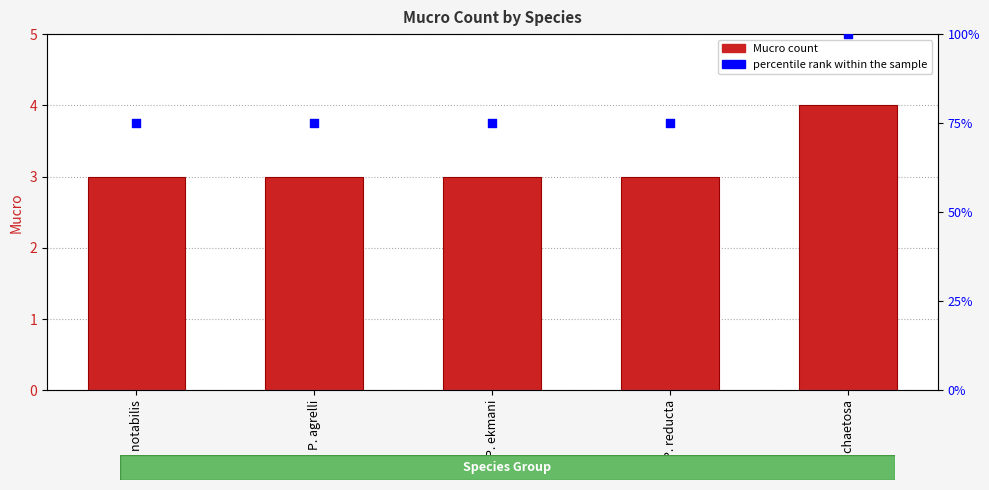

What is the total value across all series at P. notabilis?

78